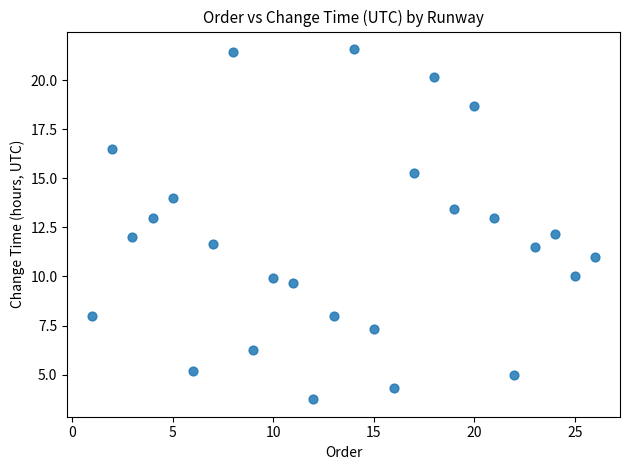

What is the range of X values (max minus min)?

25.0